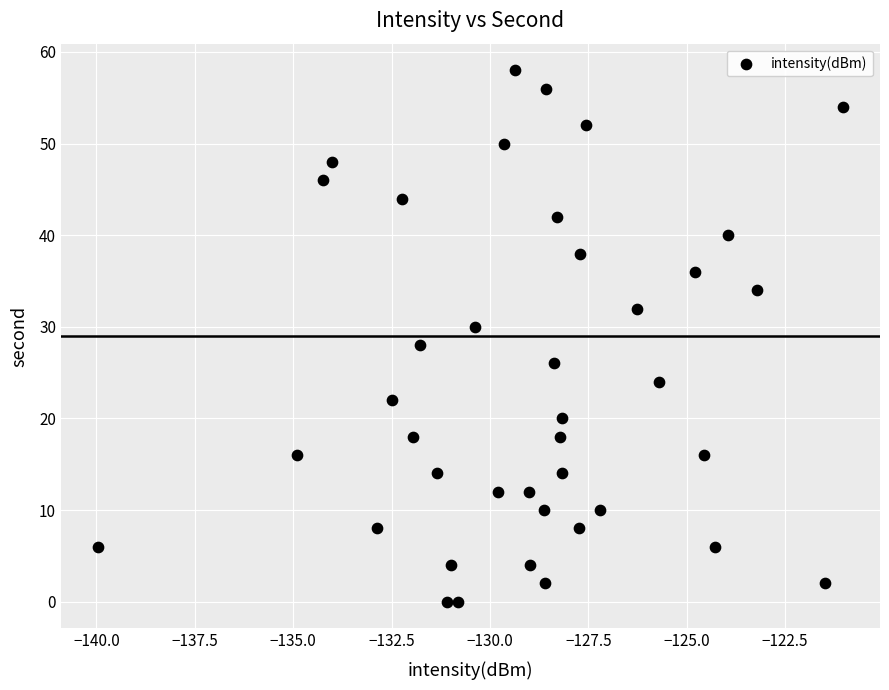

What is the range of Y values (max minus min)?

58